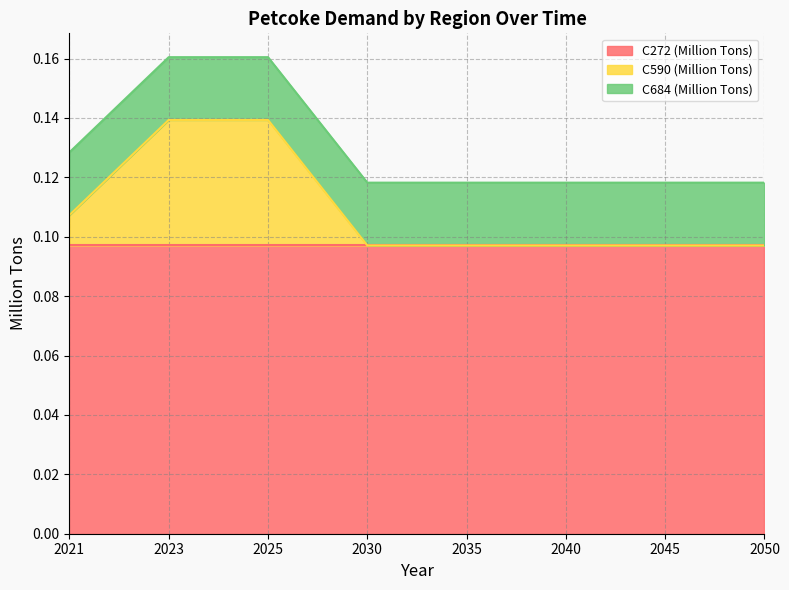

The value of C272 (Million Tons) at 2025 is 0.1. True or false?

True